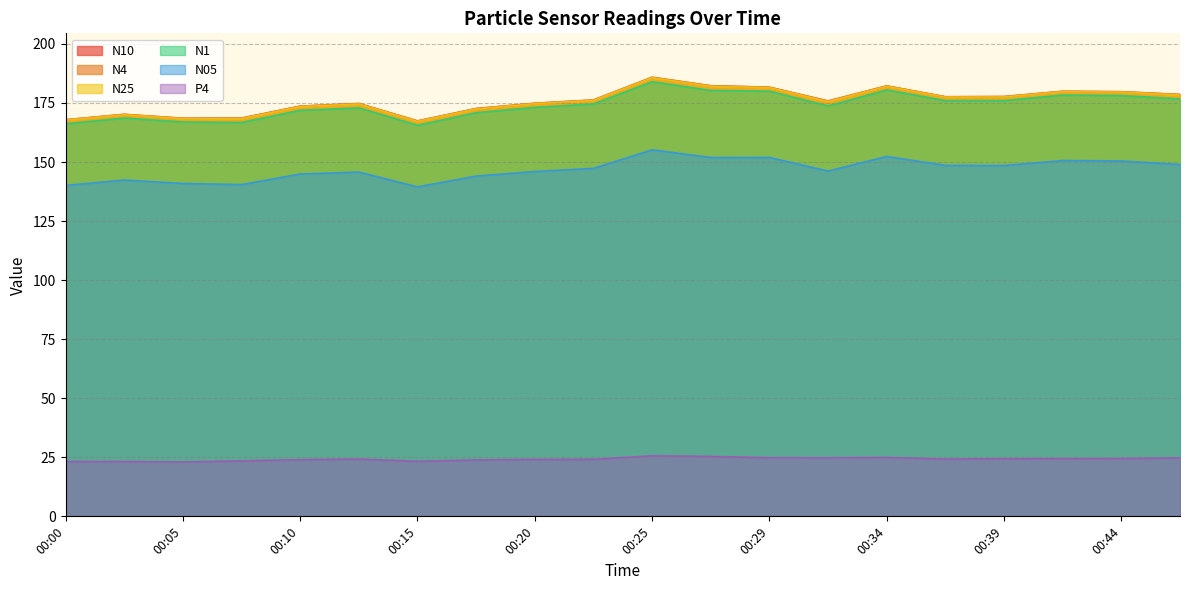

Which has a higher value, 00:08 or 00:39?

00:39